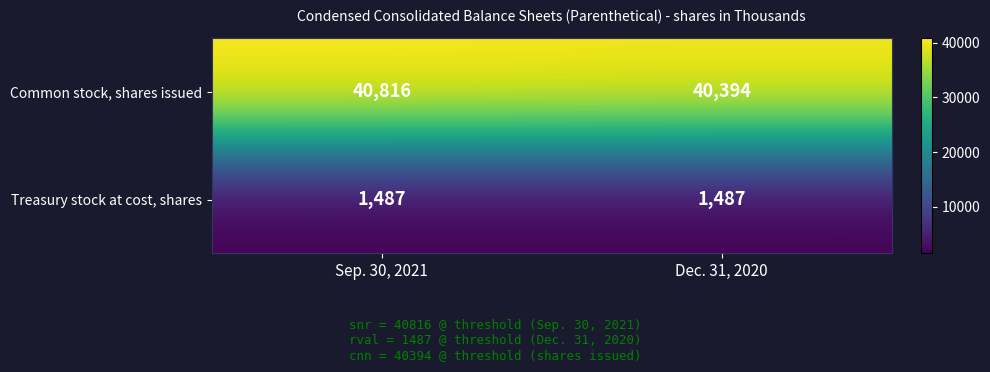

What is the difference between the highest and lowest values at Dec. 31, 2020?

38907